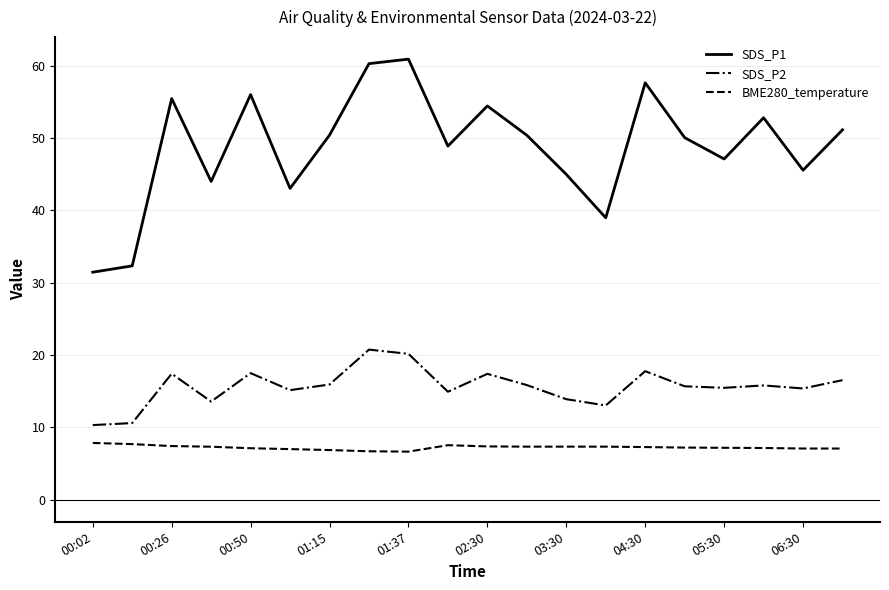

What are all the series names shown in the legend?

SDS_P1, SDS_P2, BME280_temperature